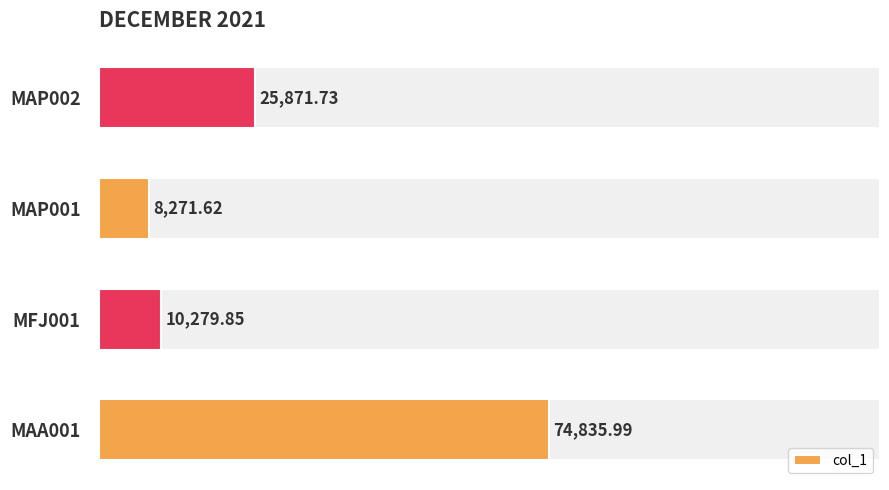

What is the difference between the maximum and second lowest values?

64556.1